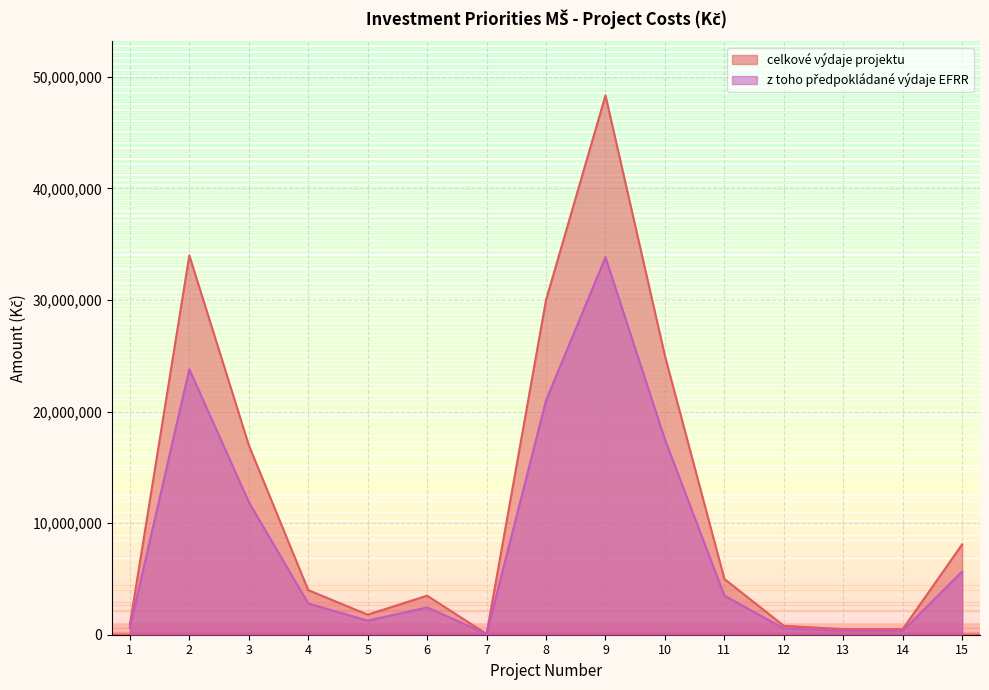

Which series has the largest total across all categories?

celkové výdaje projektu